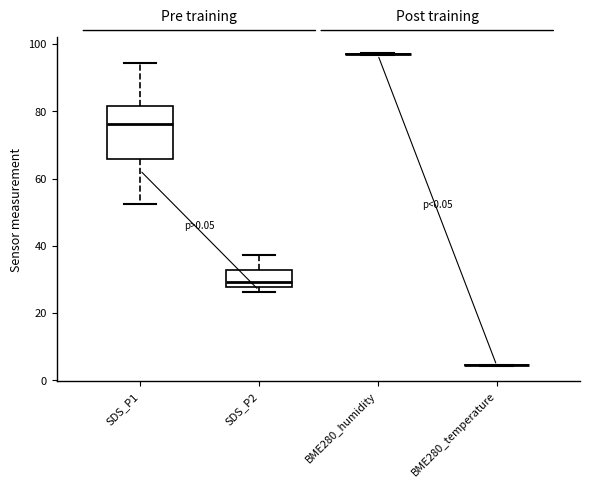

Reading left to right, read every box against the y-axis: the position of its median line, the range the box covers, and the ends of its whiskers. The values are not printed on the chart, so give them approximately, as read against the axis.

SDS_P1: median 76, box 66 to 82, whiskers 52 to 94
SDS_P2: median 30, box 28 to 32, whiskers 26 to 38
BME280_humidity: box collapsed to a line at 96, whiskers 96 to 98
BME280_temperature: box collapsed to a line at 4, whiskers 4 to 4